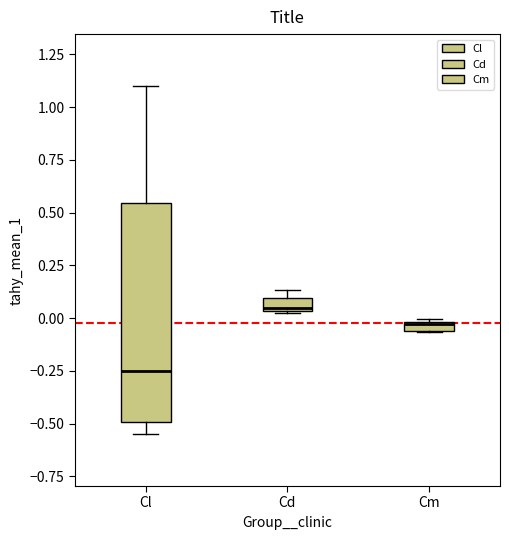

Comparing the boxes themselves (not the whiskers), which one is the tallest?

Cl